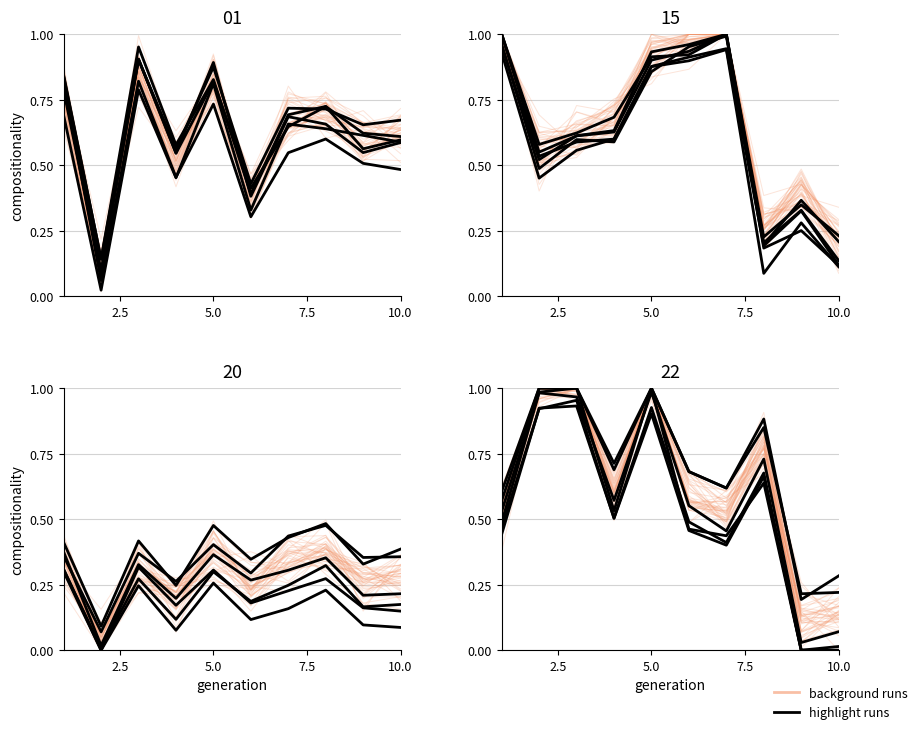

Rank the series by their maximum value, from lowest to highest.

background runs, highlight runs